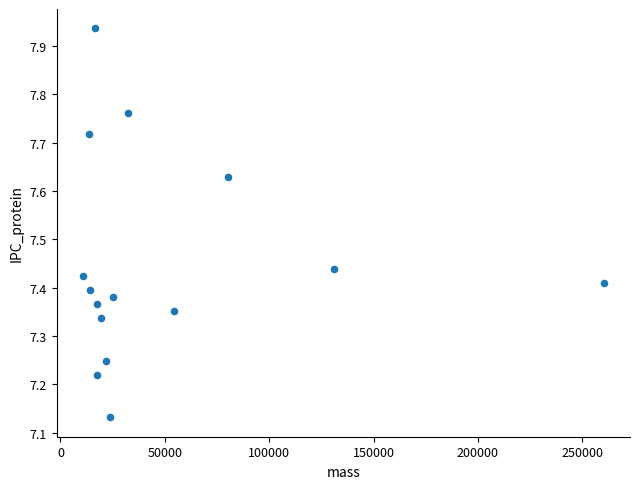

What is the range of Y values (max minus min)?

0.8